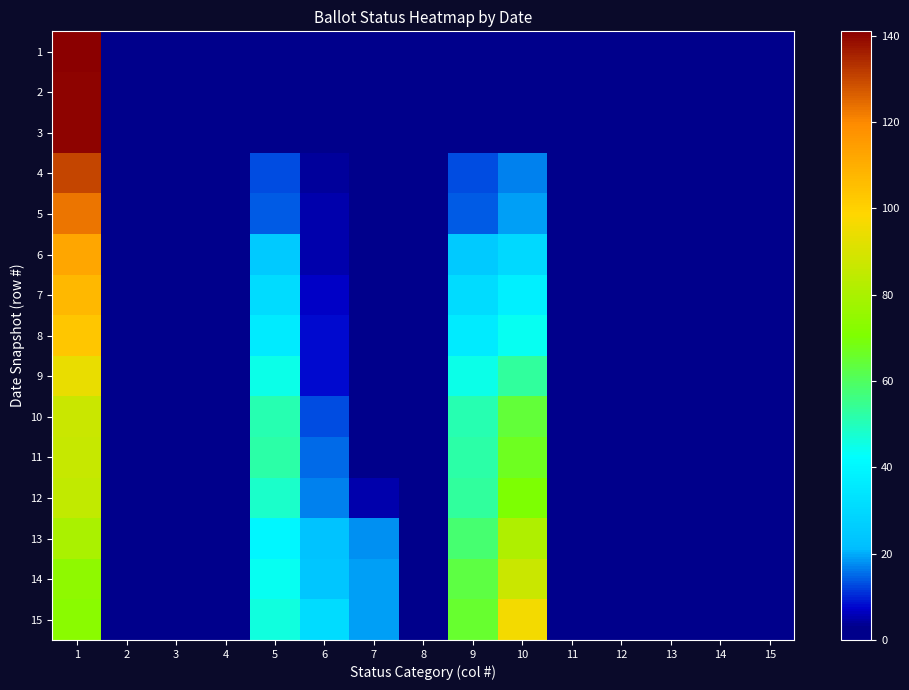

Reading left to right, transcribe all the data shown in this chart.

1: 1=141	2=0	3=0	4=0	5=0	6=0	7=0	8=0	9=0	10=0	11=0	12=0	13=0	14=0	15=0
2: 1=140	2=0	3=0	4=2	5=0	6=2	7=0	8=0	9=0	10=2	11=0	12=0	13=0	14=0	15=0
3: 1=140	2=0	3=0	4=2	5=1	6=2	7=0	8=0	9=1	10=3	11=0	12=0	13=0	14=0	15=0
4: 1=130	2=0	3=0	4=2	5=13	6=4	7=0	8=0	9=13	10=17	11=0	12=0	13=0	14=0	15=0
5: 1=123	2=0	3=0	4=2	5=14	6=5	7=0	8=0	9=14	10=19	11=0	12=0	13=0	14=0	15=0
6: 1=112	2=0	3=0	4=2	5=25	6=5	7=0	8=0	9=25	10=30	11=0	12=0	13=0	14=0	15=0
7: 1=107	2=0	3=0	4=2	5=31	6=7	7=0	8=0	9=31	10=38	11=0	12=0	13=0	14=0	15=0
8: 1=103	2=0	3=0	4=2	5=36	6=8	7=0	8=0	9=36	10=44	11=0	12=0	13=0	14=0	15=0
9: 1=94	2=0	3=0	4=2	5=45	6=8	7=0	8=0	9=45	10=53	11=0	12=0	13=0	14=0	15=0
10: 1=87	2=0	3=0	4=2	5=51	6=13	7=0	8=0	9=51	10=64	11=0	12=0	13=0	14=0	15=0
11: 1=86	2=0	3=0	4=2	5=52	6=15	7=0	8=0	9=52	10=67	11=0	12=0	13=0	14=0	15=0
12: 1=85	2=0	3=0	4=2	5=48	6=17	7=5	8=0	9=53	10=70	11=0	12=0	13=0	14=0	15=0
13: 1=80	2=0	3=0	4=2	5=40	6=23	7=18	8=0	9=58	10=81	11=0	12=0	13=0	14=0	15=0
14: 1=74	2=0	3=0	4=2	5=44	6=24	7=19	8=0	9=63	10=87	11=0	12=0	13=0	14=0	15=0
15: 1=73	2=0	3=0	4=2	5=46	6=31	7=19	8=0	9=65	10=96	11=0	12=0	13=0	14=0	15=0